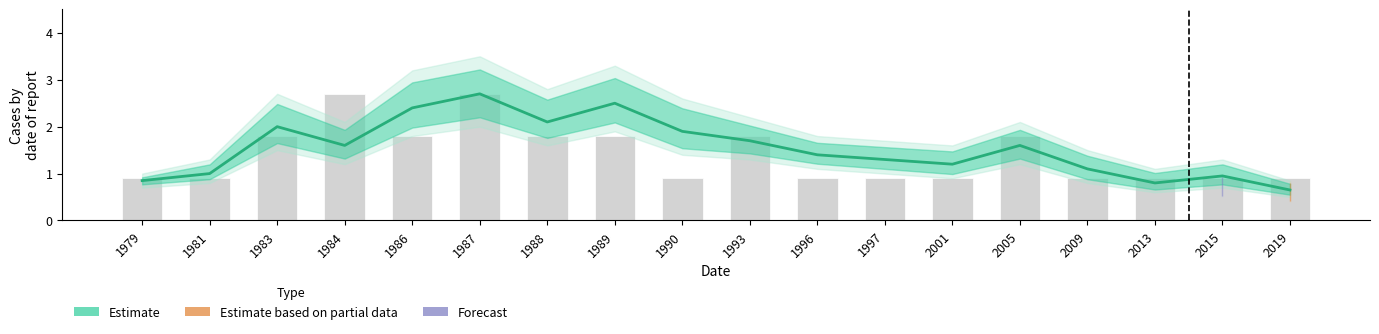

Reading left to right, transcribe all the data shown in this chart.

1979=0.8	1981=1.0	1983=2.0	1984=1.6	1986=2.4	1987=2.7	1988=2.1	1989=2.5	1990=1.9	1993=1.7	1996=1.4	1997=1.3	2001=1.2	2005=1.6	2009=1.1	2013=0.8	2015=0.9	2019=0.7